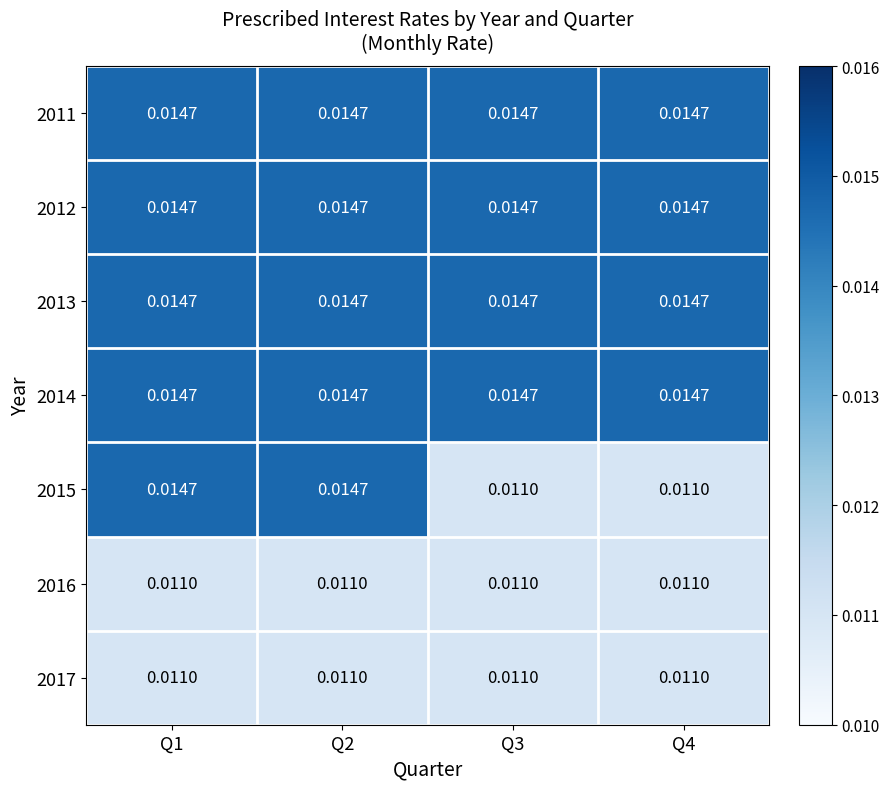

Is the value of 2017 at Q4 greater than the value of 2013 at Q1?

No